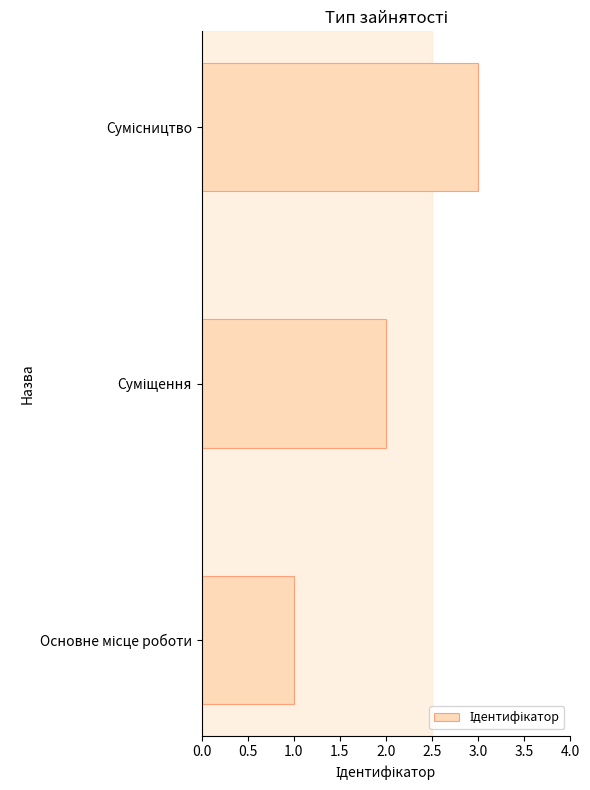

What is the greatest value displayed?

3